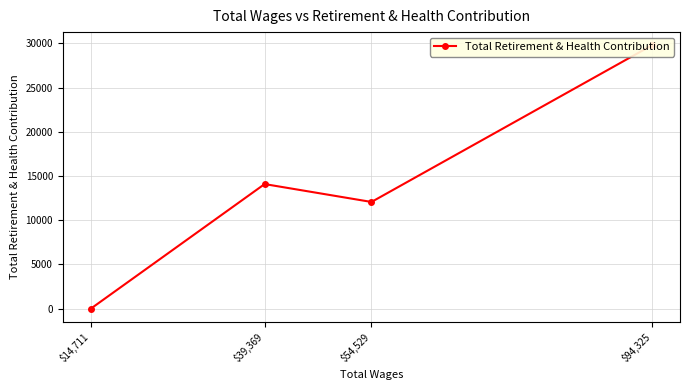

What is the difference between the maximum and minimum values?

29791